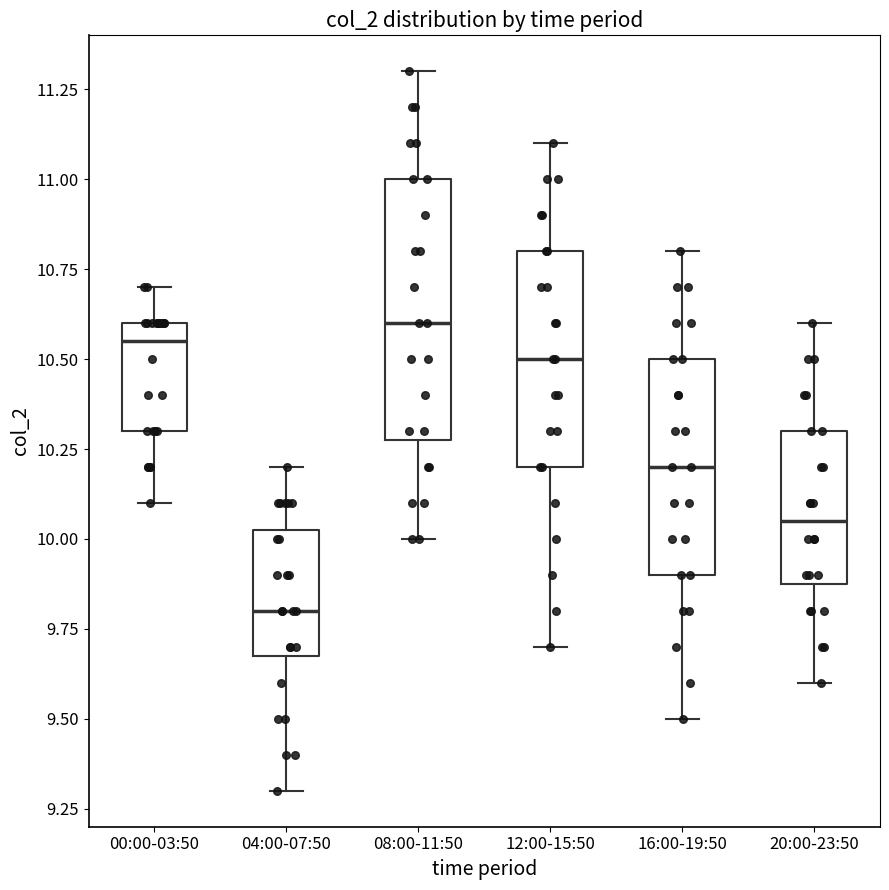

Which box is the tallest, from its lower edge to its upper edge?

08:00-11:50